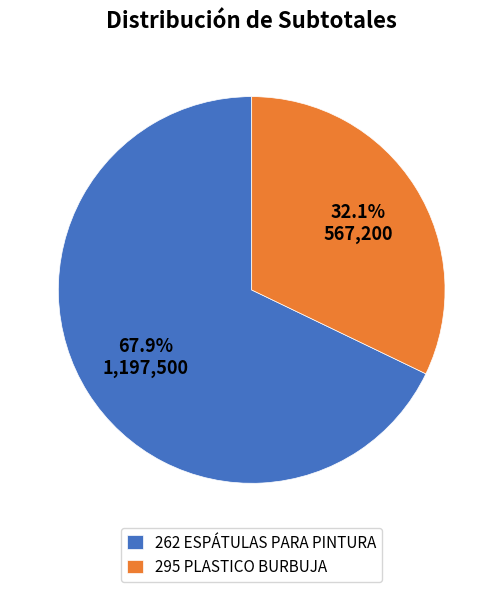

To the nearest percent, what percentage of the pie is 295 PLASTICO BURBUJA?

32%